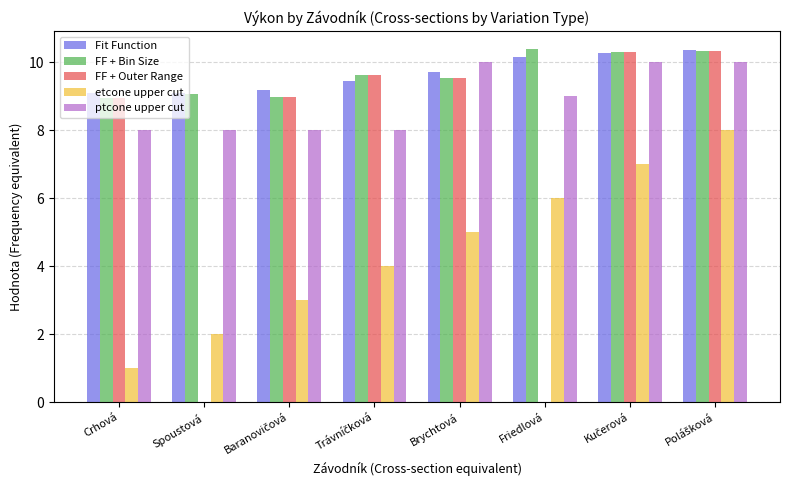

The value of Fit Function at Crhová is 9.1. True or false?

True